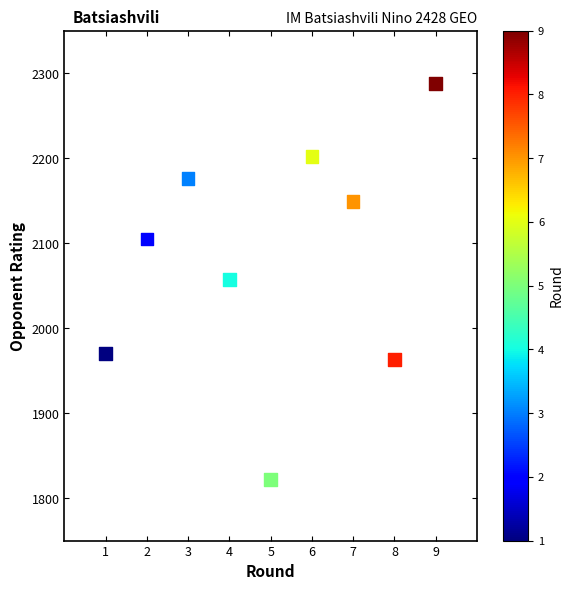

What is the range of X values (max minus min)?

8